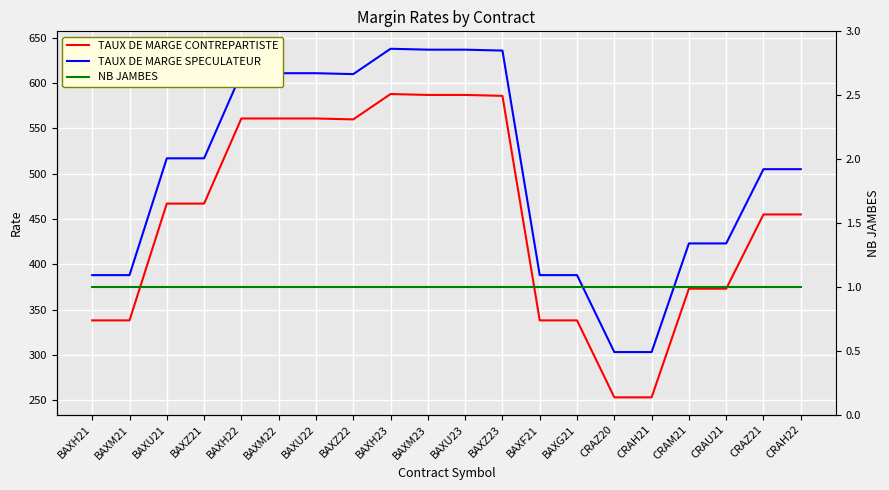

Is the value of NB JAMBES at CRAZ21 greater than the value of TAUX DE MARGE CONTREPARTISTE at CRAH22?

No